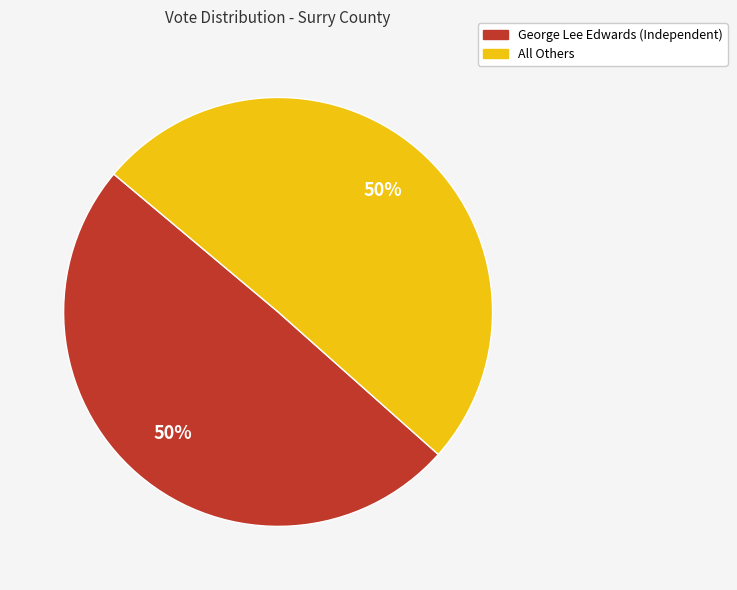

What percentage is the All Others slice, to the nearest percent?

50%